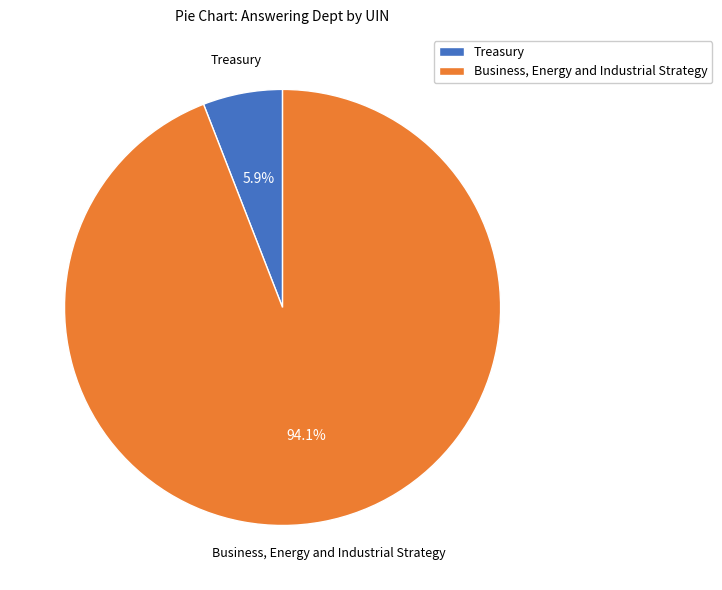

How much of the chart is everything except Treasury?

94.1%